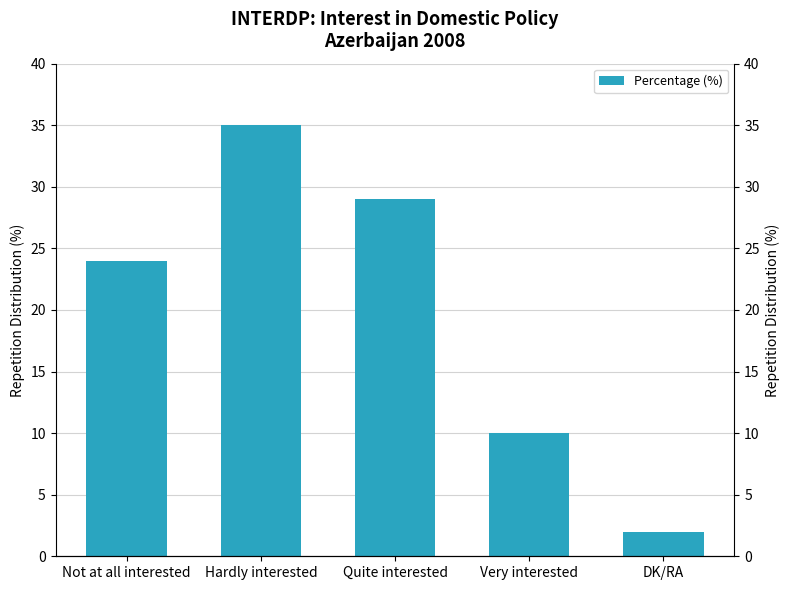

What is the difference between the maximum and second lowest values?

25